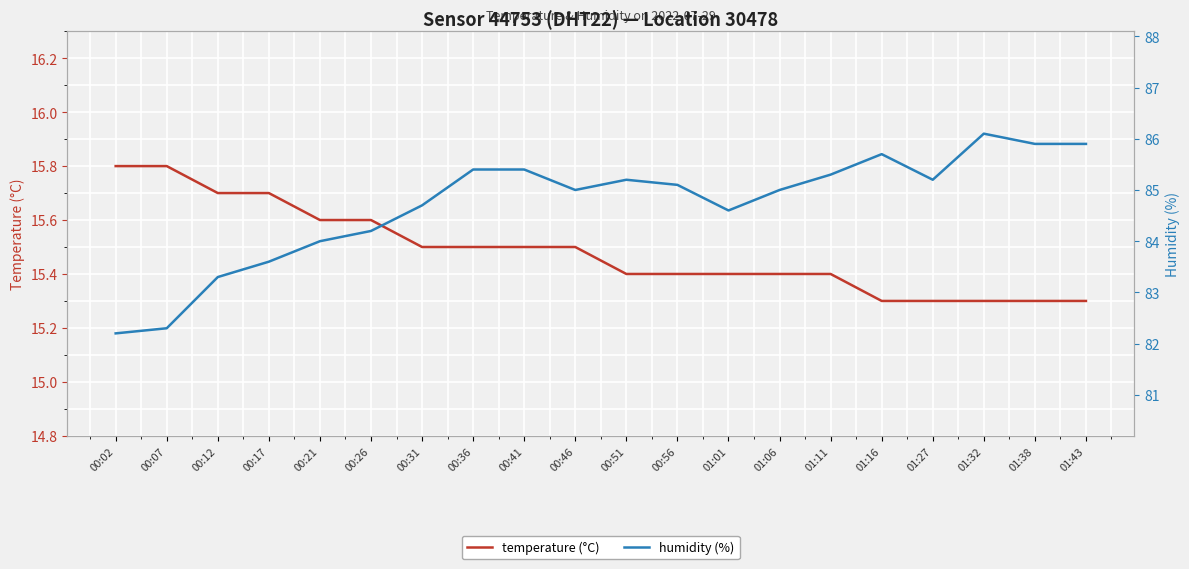

Which category has the lowest value across all series?

01:16